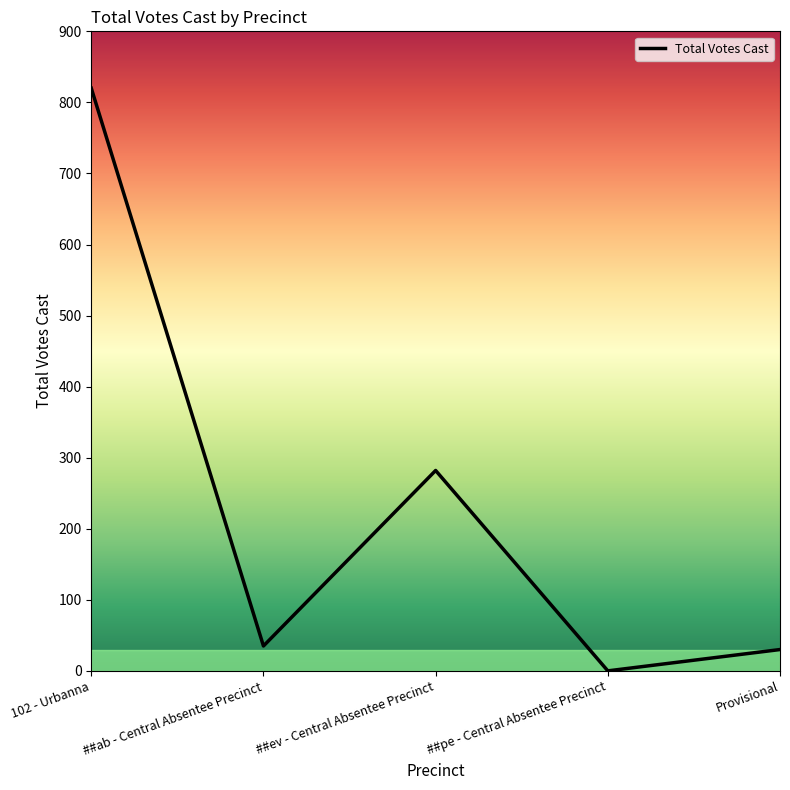

What position from the left is Provisional?

5